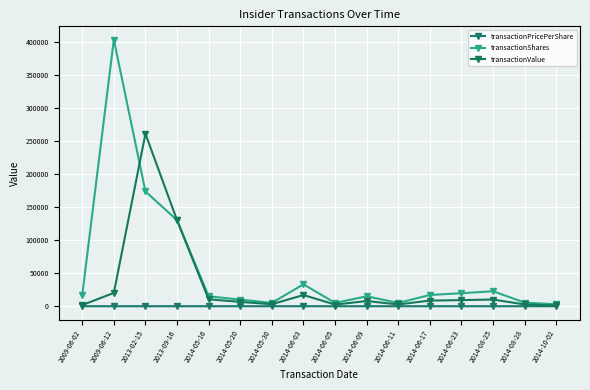

Which series changed the most between 2013-09-16 and 2014-05-16?

transactionValue